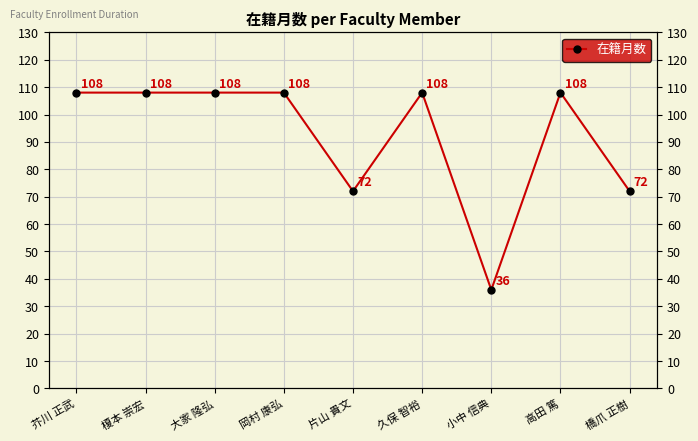

What value does the data have at 高田 篤?

108